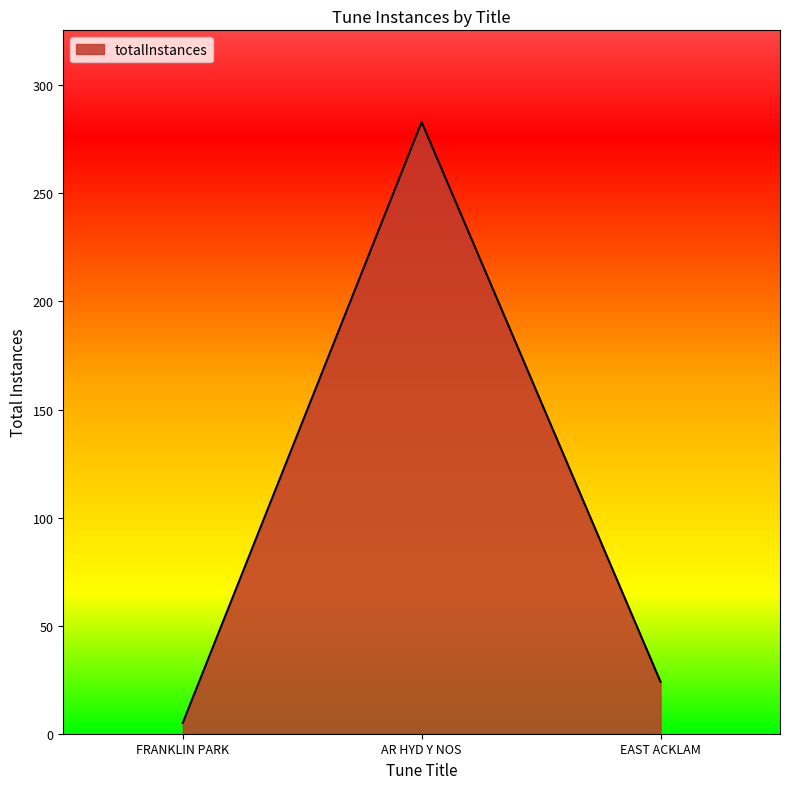

What is the difference between the values at FRANKLIN PARK and AR HYD Y NOS?

278